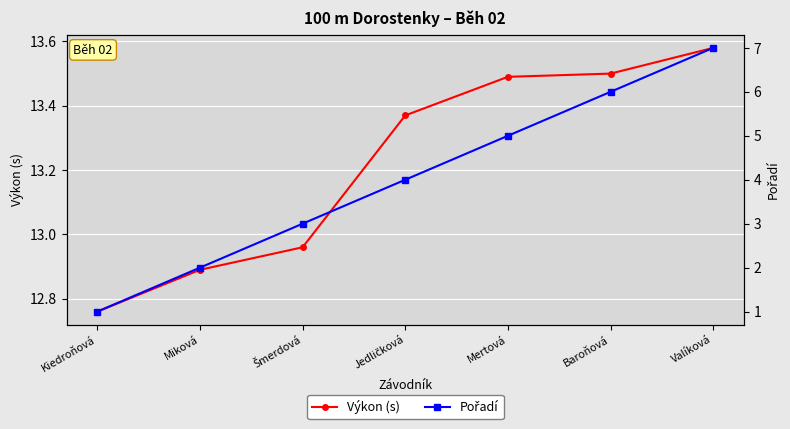

List the series in order of their peak value, highest first.

Výkon (s), Pořadí